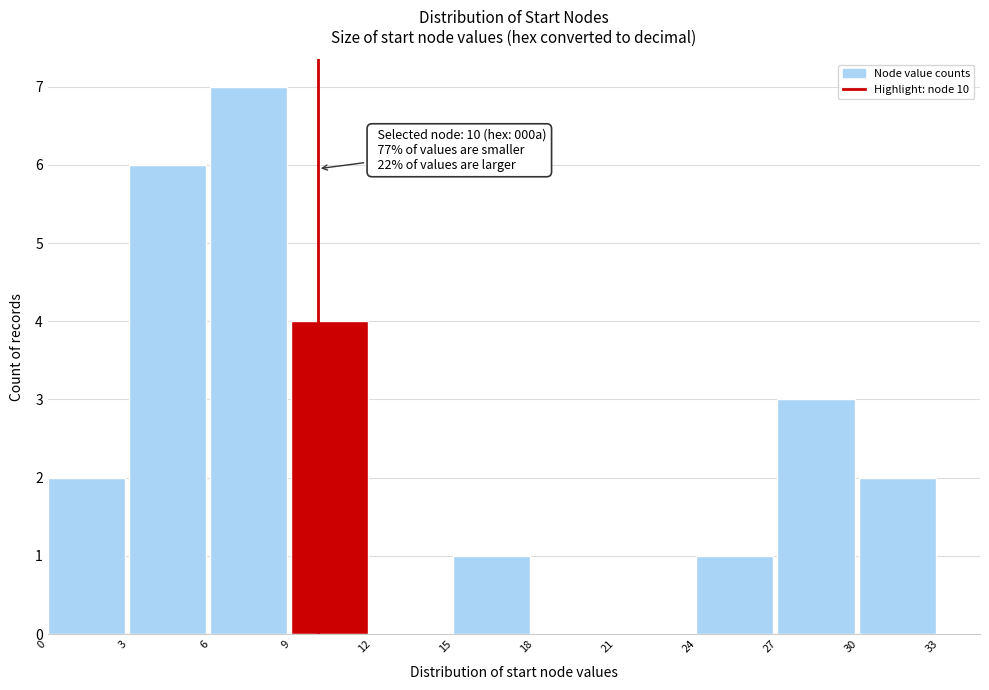

Over which range of the x-axis is the bar tallest?

6 to 9